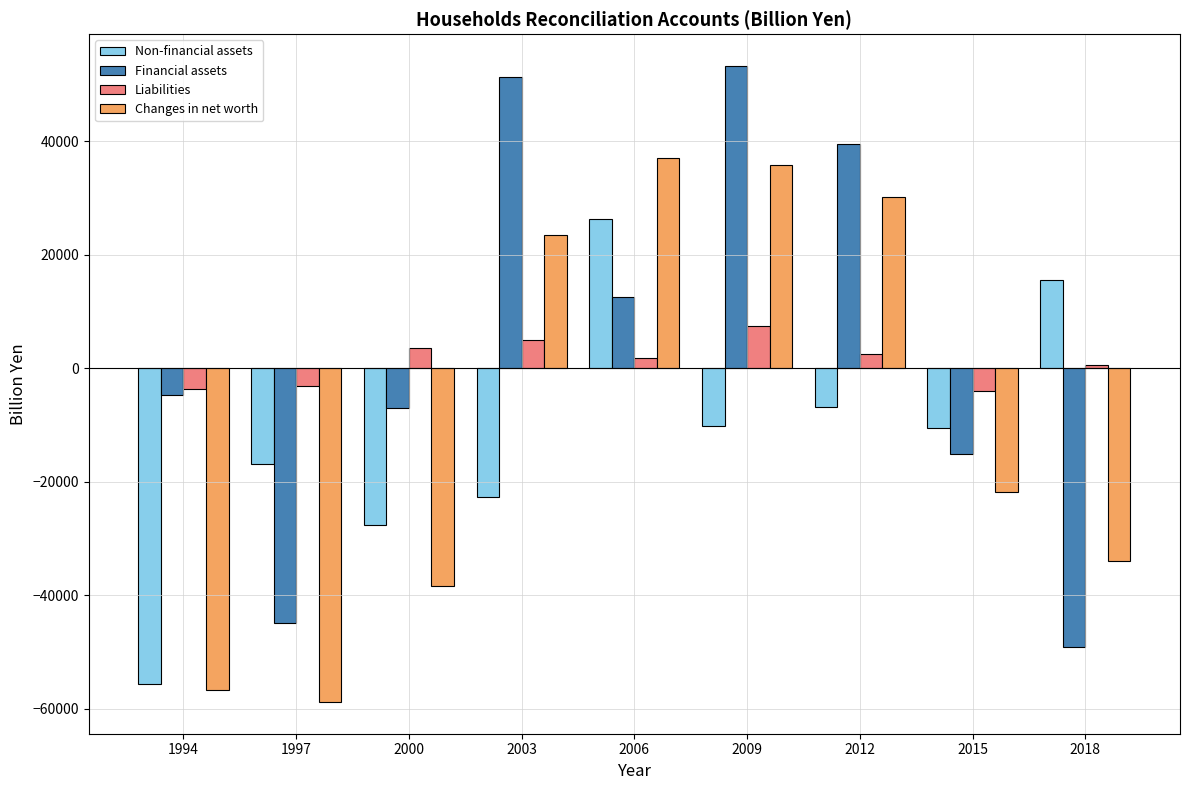

List the series in order of their overall mean, highest first.

Financial assets, Liabilities, Changes in net worth, Non-financial assets